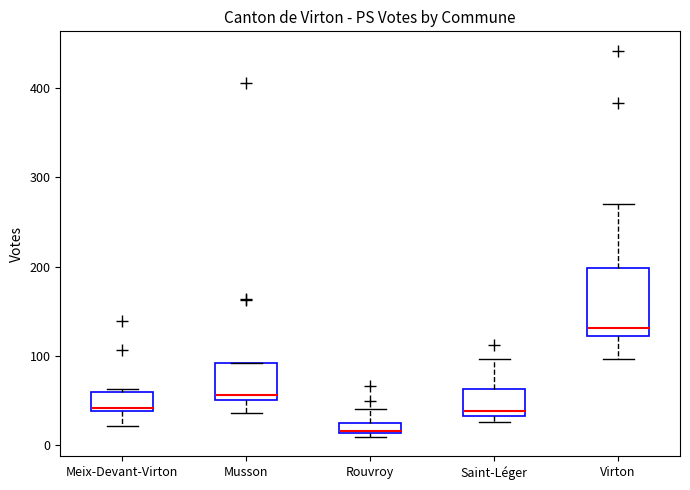

Which box is the tallest, from its lower edge to its upper edge?

Virton